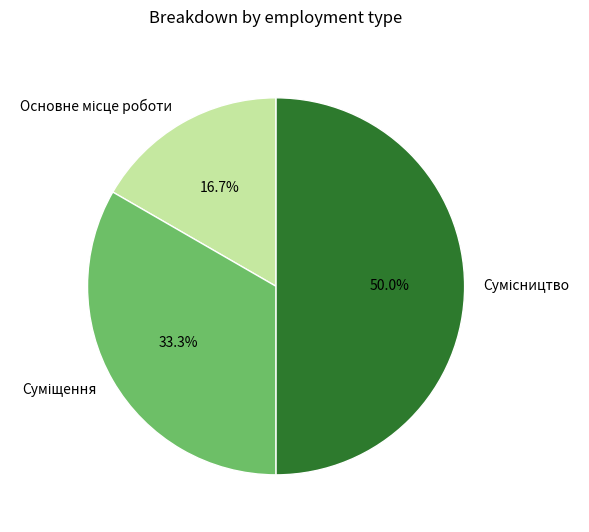

What is the total percentage of Основне місце роботи and Суміщення?

50.0%